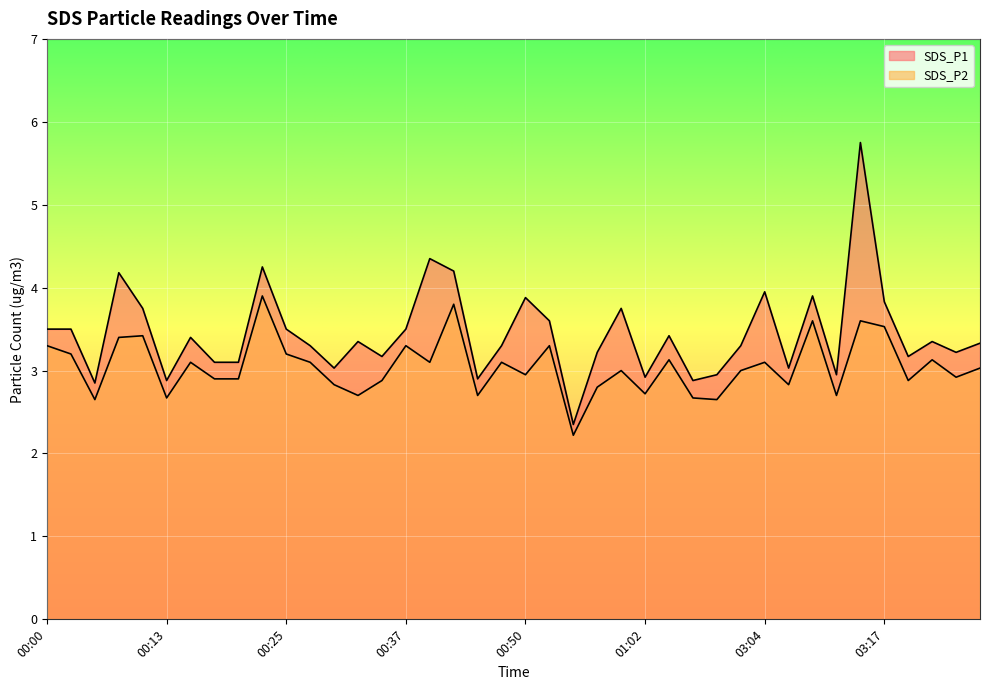

In SDS_P1, how many points are higher than both neighbors (excluding endpoints)?

12